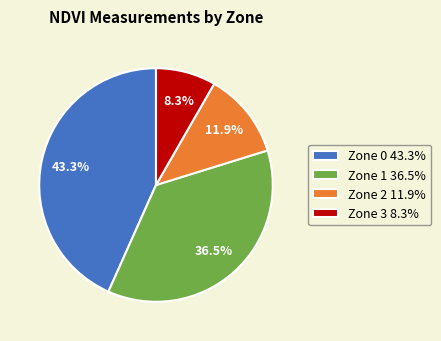

Count the number of slices in the pie.

4